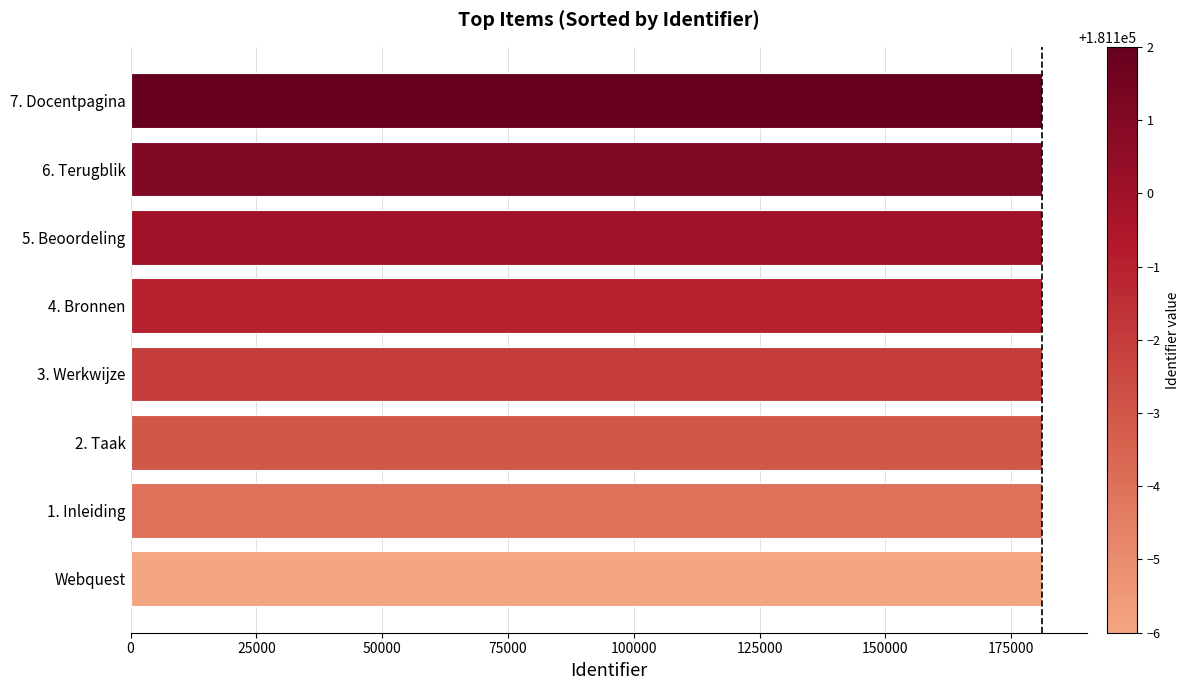

What is the maximum value shown in the chart?

181102